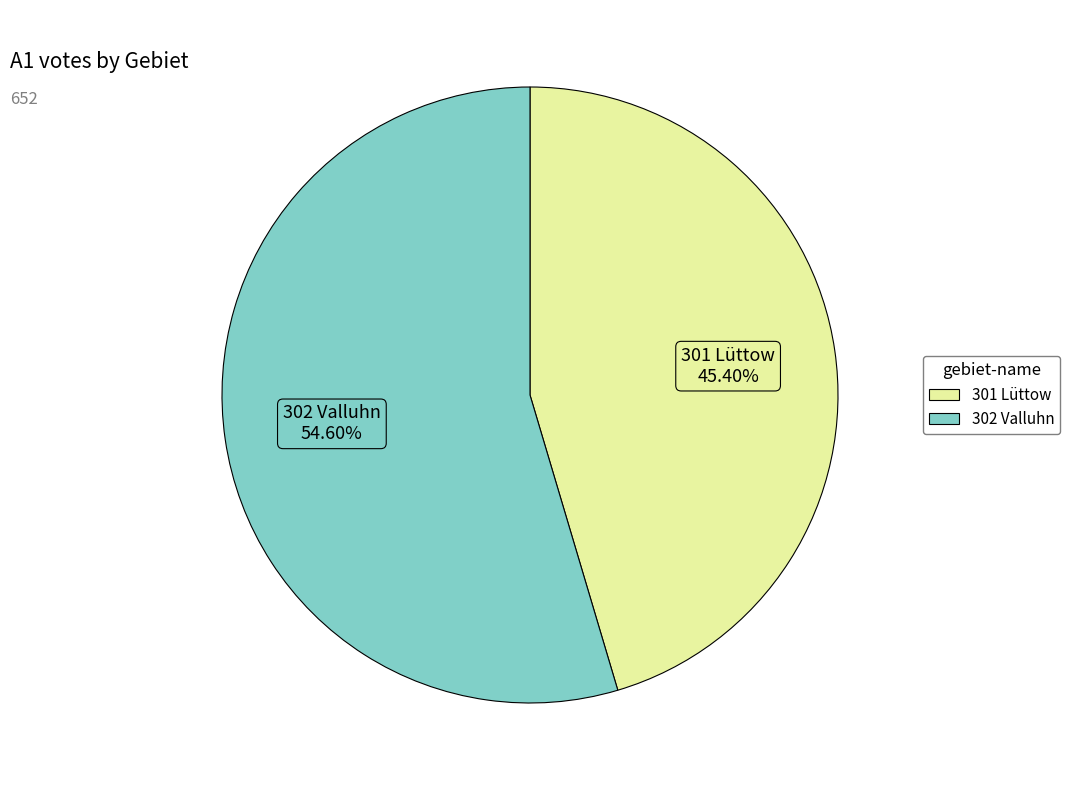

What percentage do 301 Lüttow and 302 Valluhn together represent?

100.0%